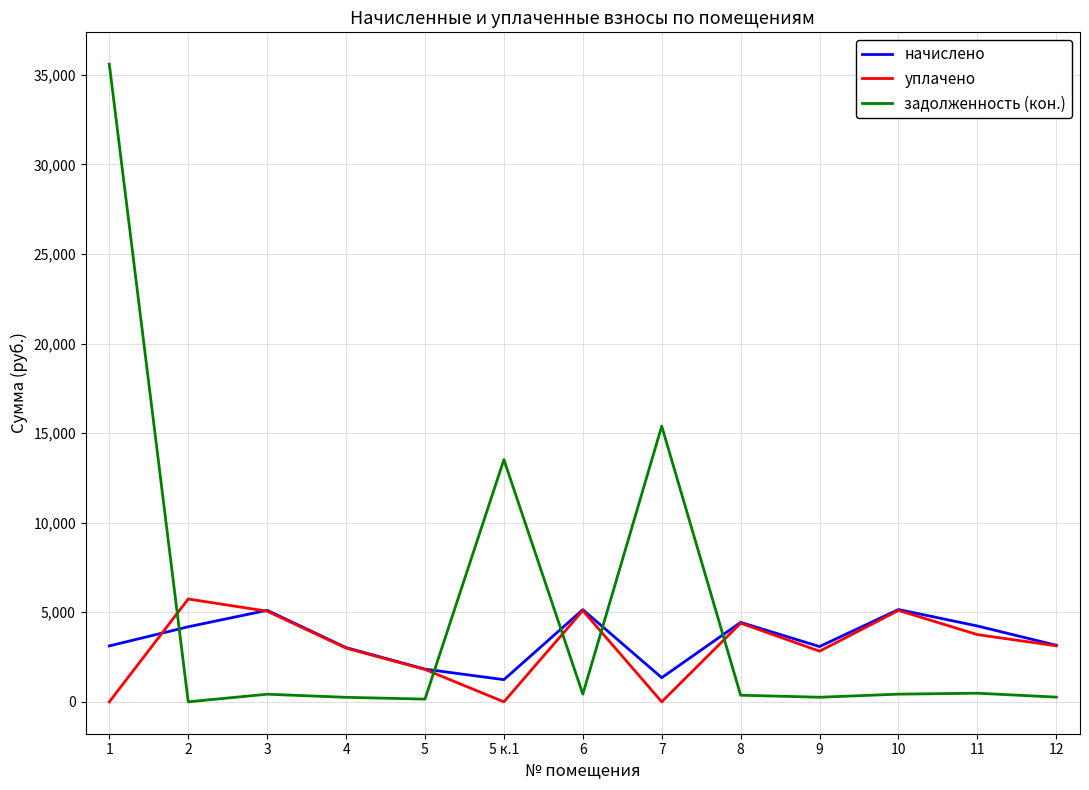

How many series are shown in this chart?

3